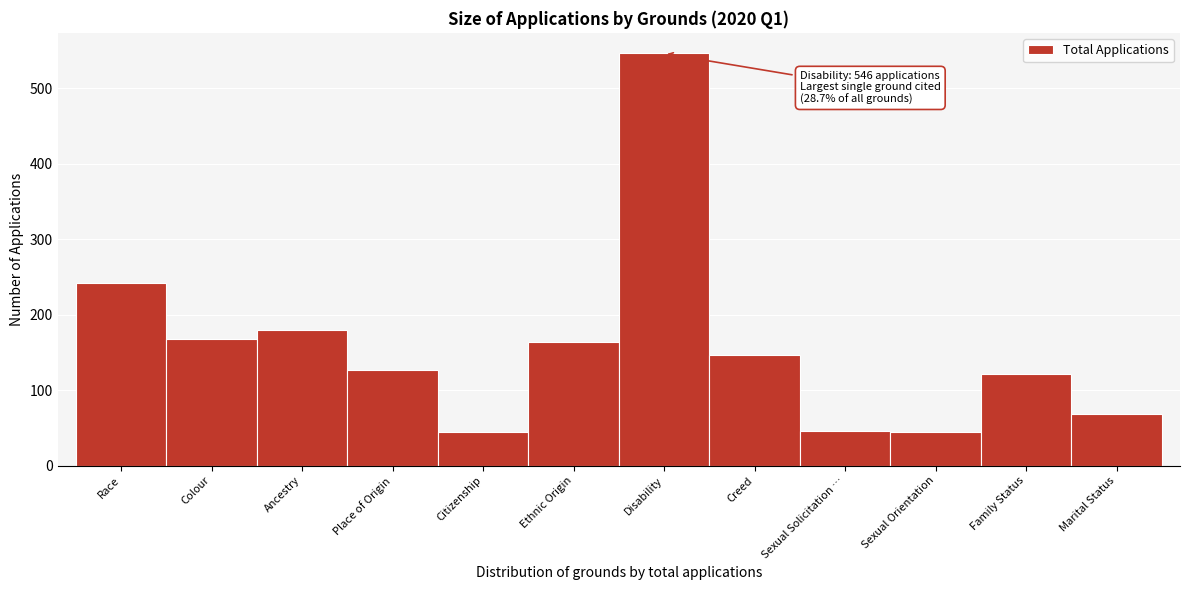

The value at Sexual Orientation is 44. True or false?

True